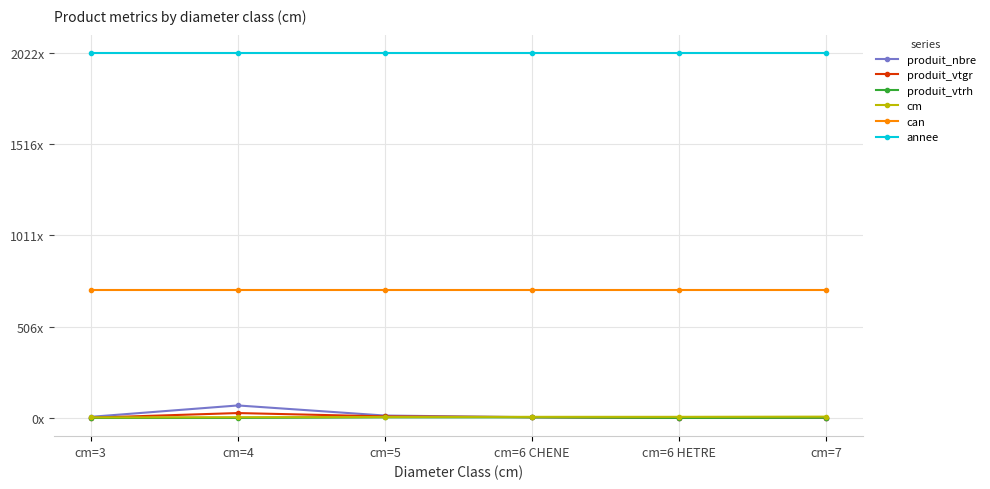

Where is the first local minimum for produit_nbre?

cm=6 HETRE